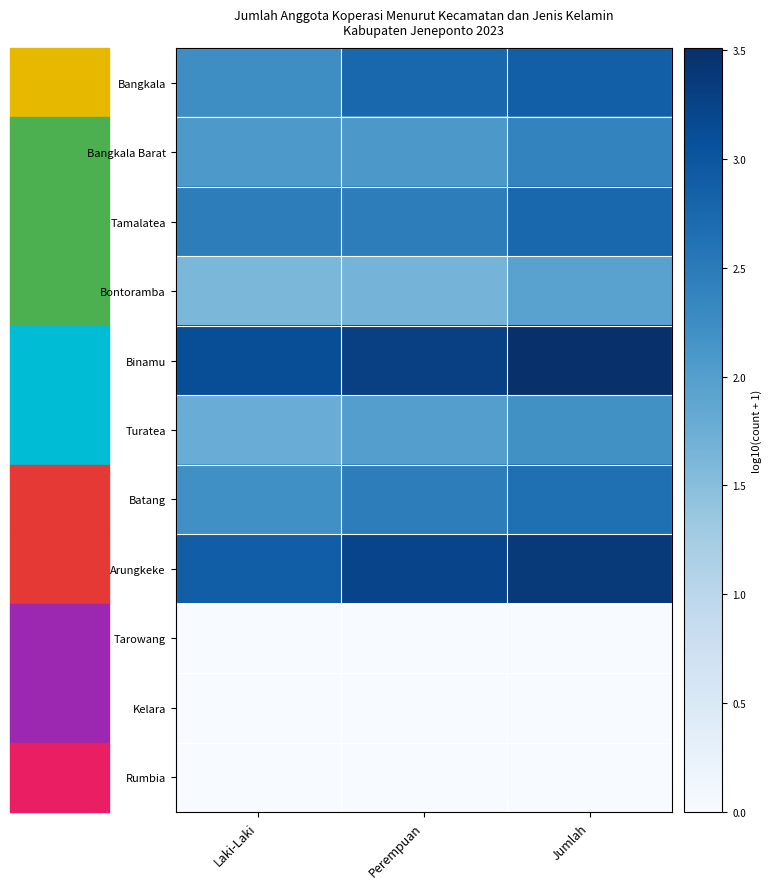

What is the difference between the highest and lowest values at Jumlah?

3.5